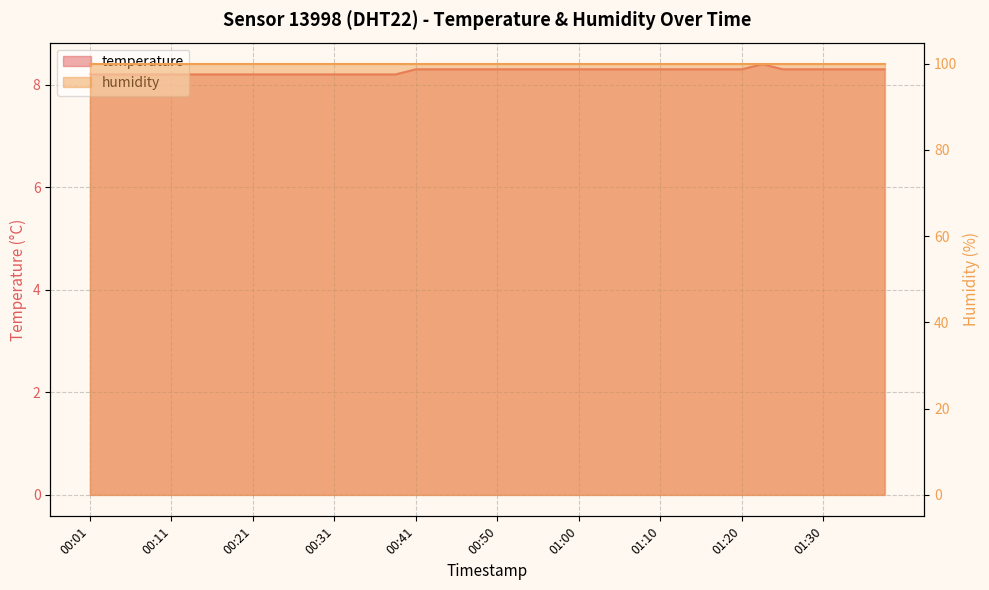

How many values are between 8 and 9?

40